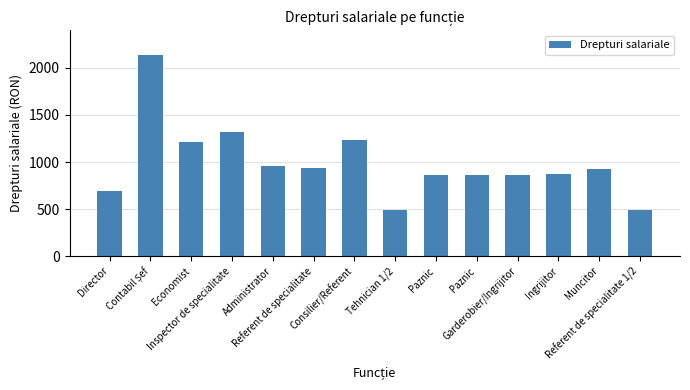

Approximately how many times larger is the value at Administrator compared to Tehnician 1/2?

1.9